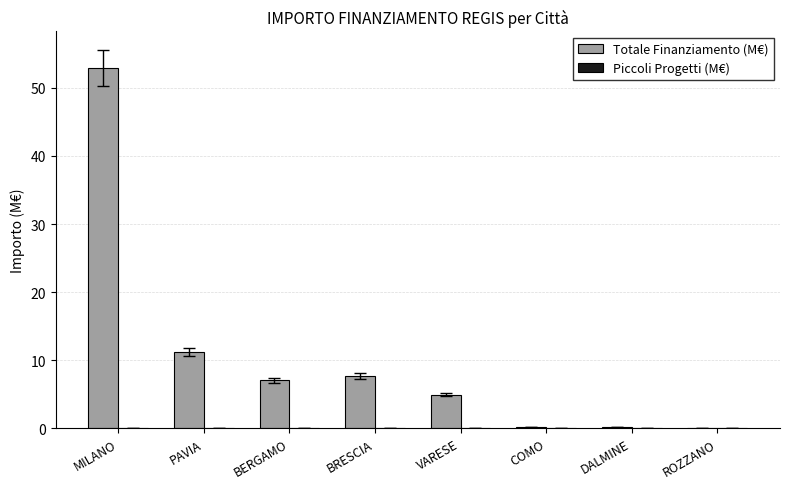

At which category is the sum across all series the highest?

MILANO